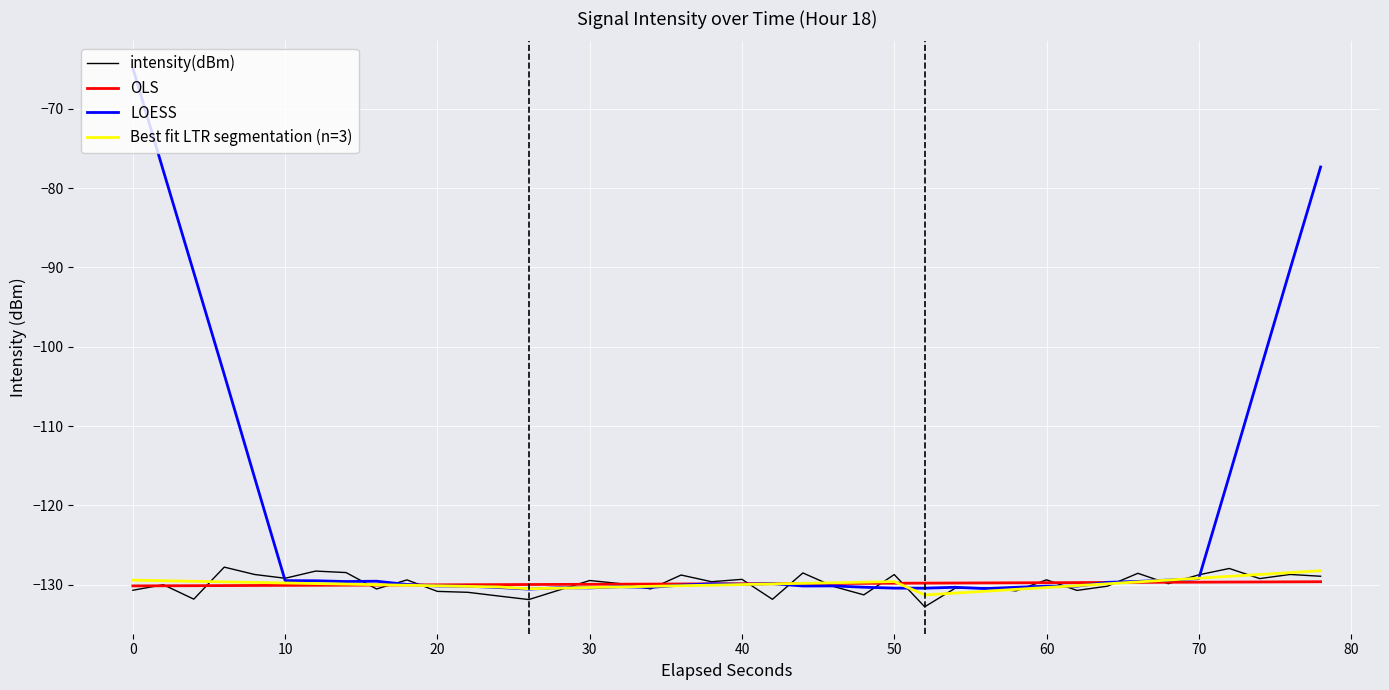

What is the lowest value of the Best fit LTR segmentation (n=3) series?

-131.3